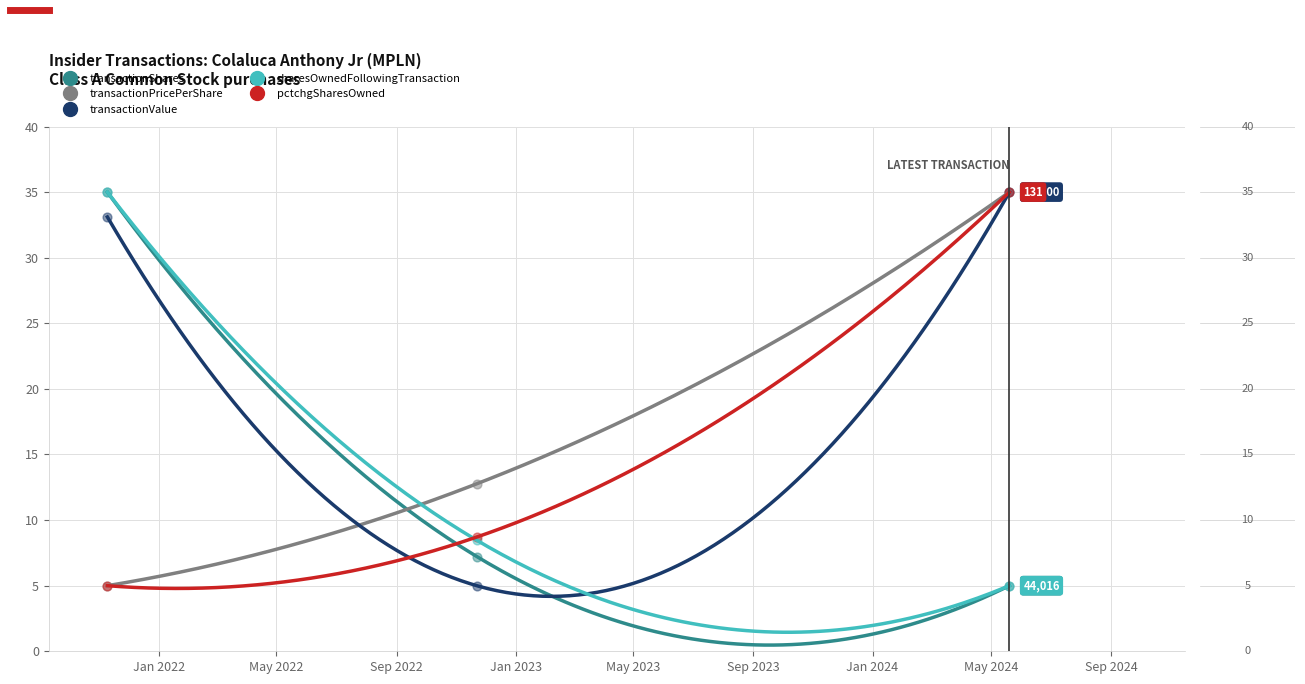

Which series has the largest total across all categories?

transactionValue